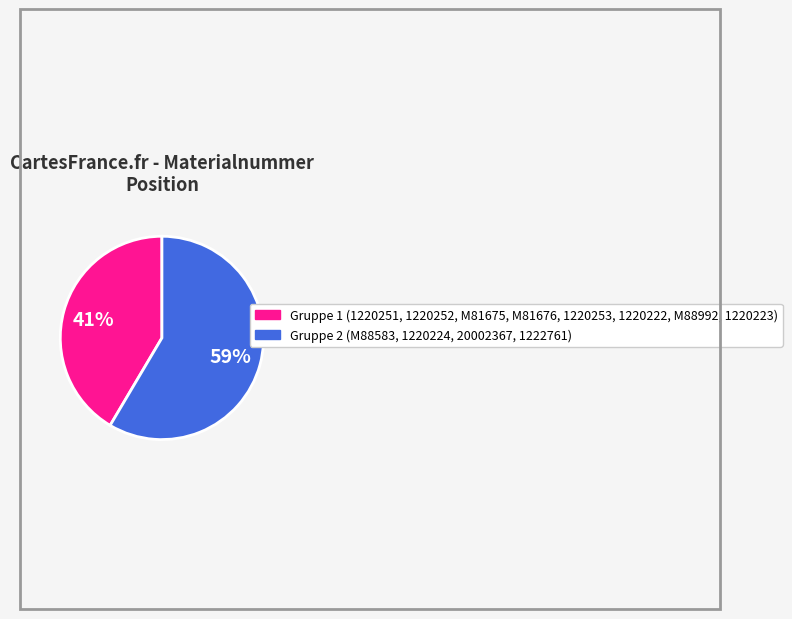

To the nearest percent, what is the average slice percentage?

50%